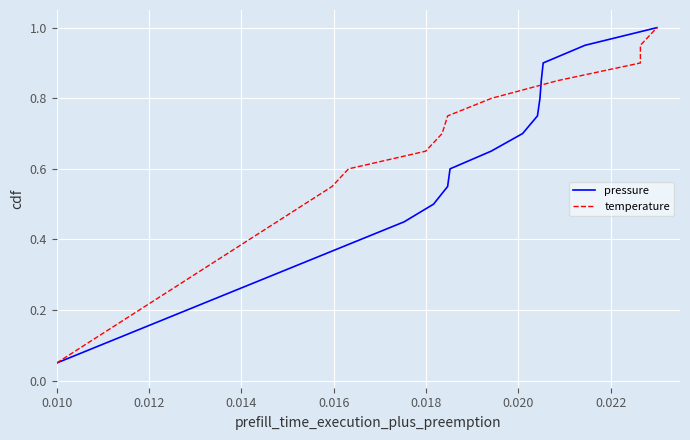

At which label is pressure closest to 0?

0.010